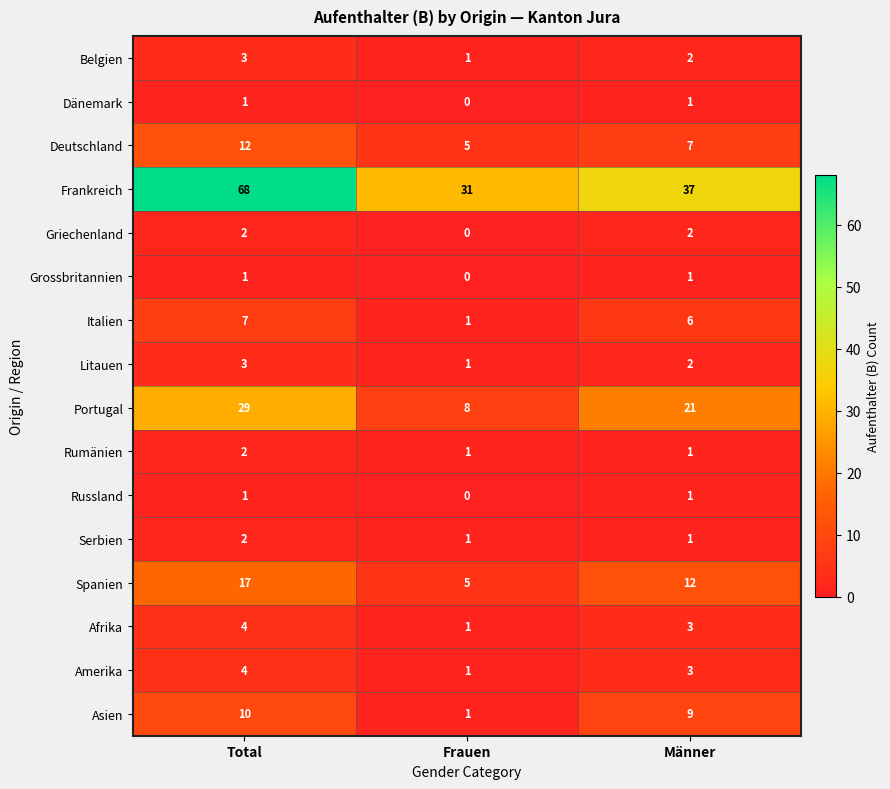

At how many categories does at least one series exceed 48?

1